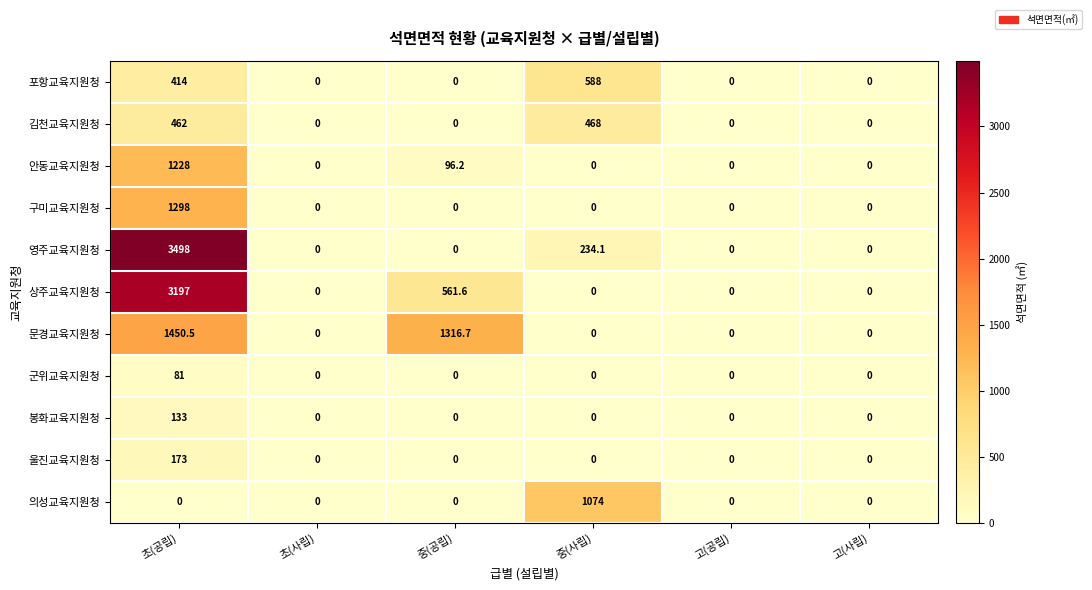

Rank the series by their maximum value, from highest to lowest.

영주교육지원청, 상주교육지원청, 문경교육지원청, 구미교육지원청, 안동교육지원청, 의성교육지원청, 포항교육지원청, 김천교육지원청, 울진교육지원청, 봉화교육지원청, 군위교육지원청